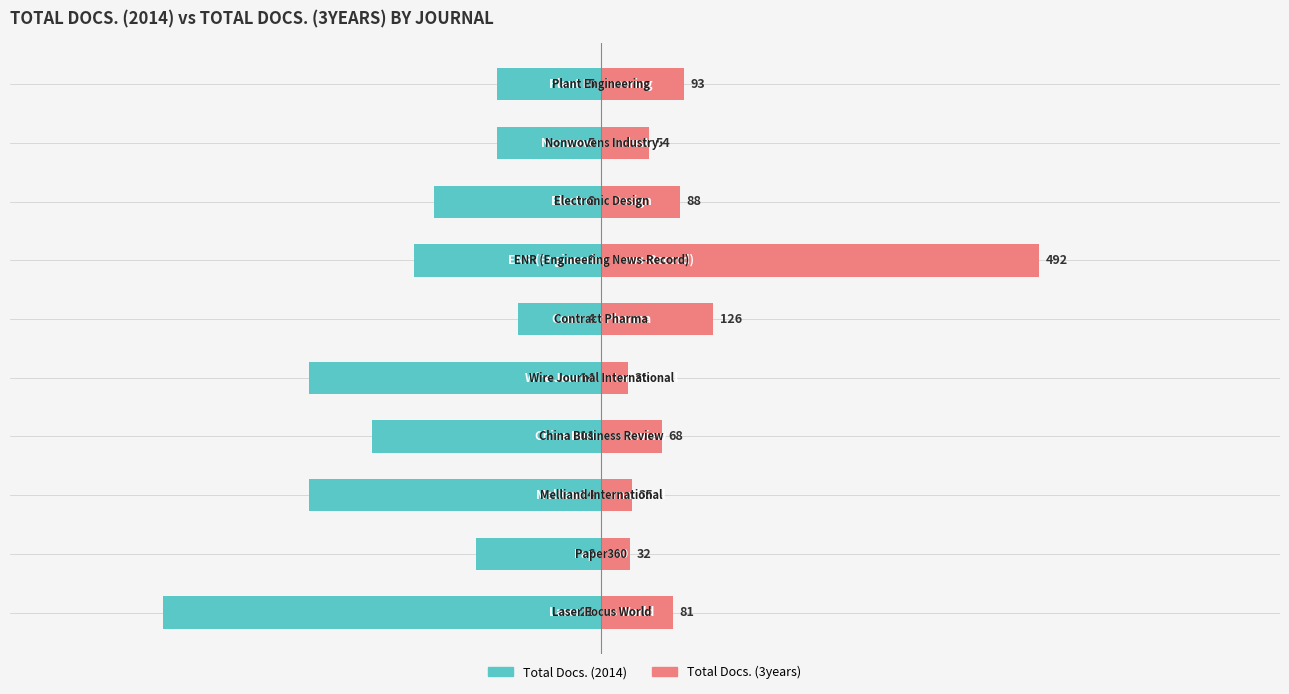

Is it true that Total Docs. (2014) equals -87.4 at 3?

False